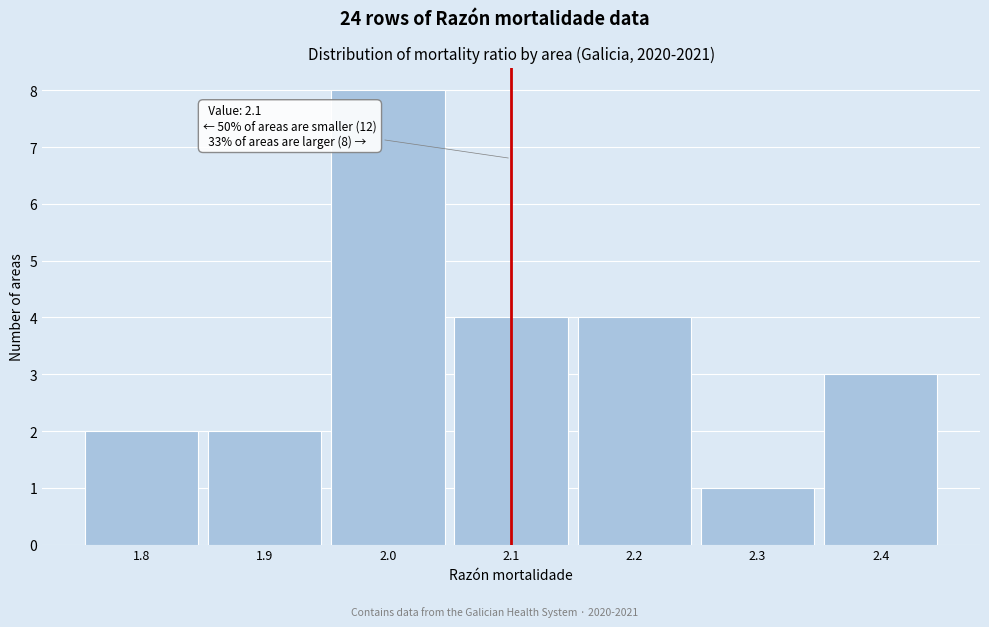

Over which range of the x-axis is the bar tallest?

1.95 to 2.05